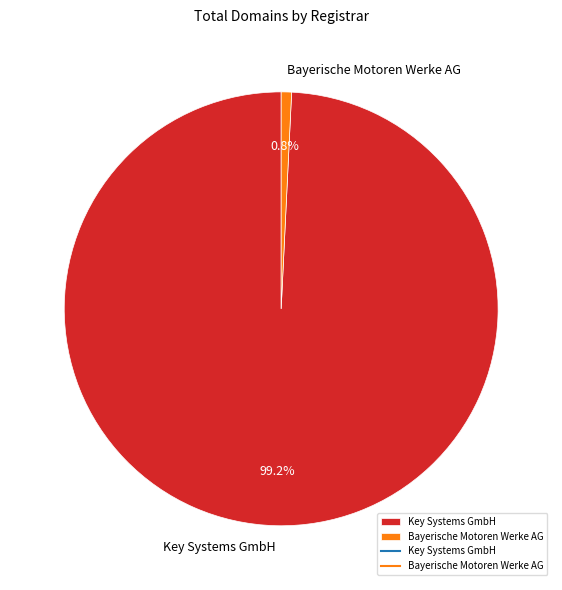

Is there any slice that represents more than half of the pie?

Yes